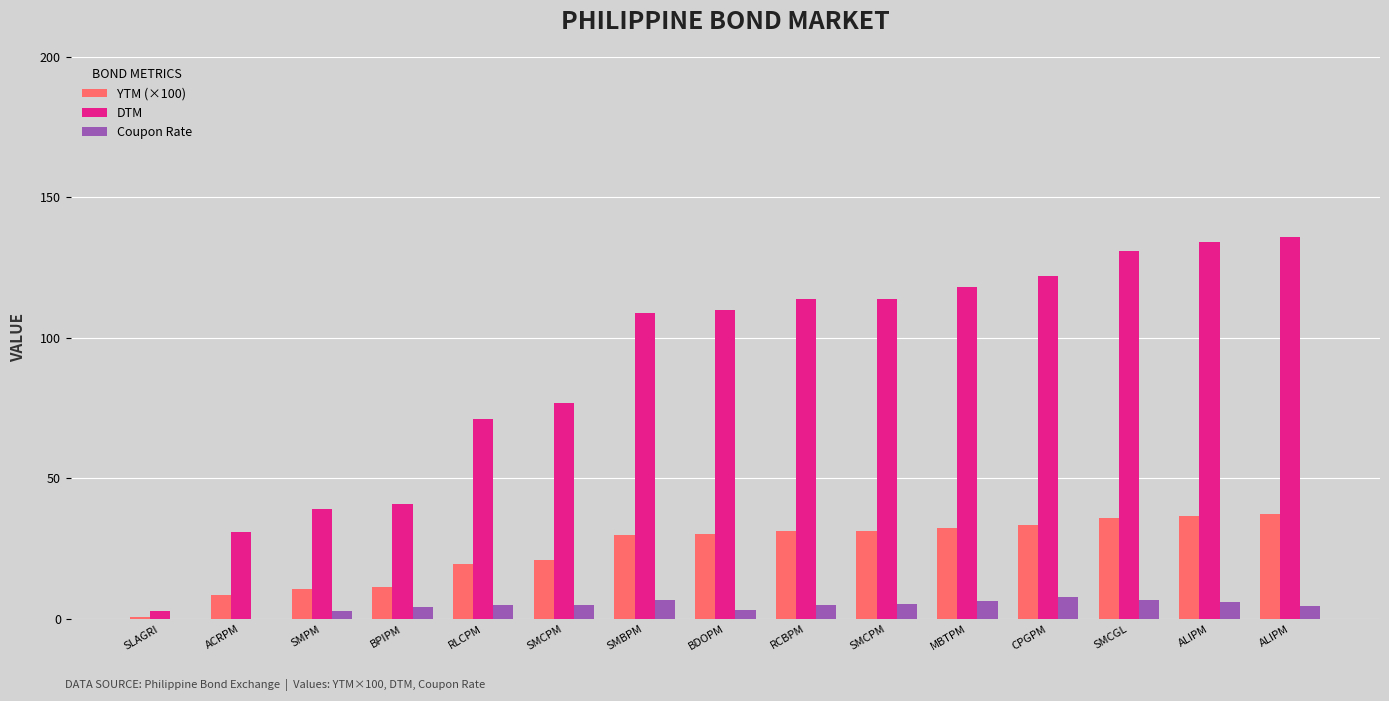

At which label is Coupon Rate closest to 3?

SMPM